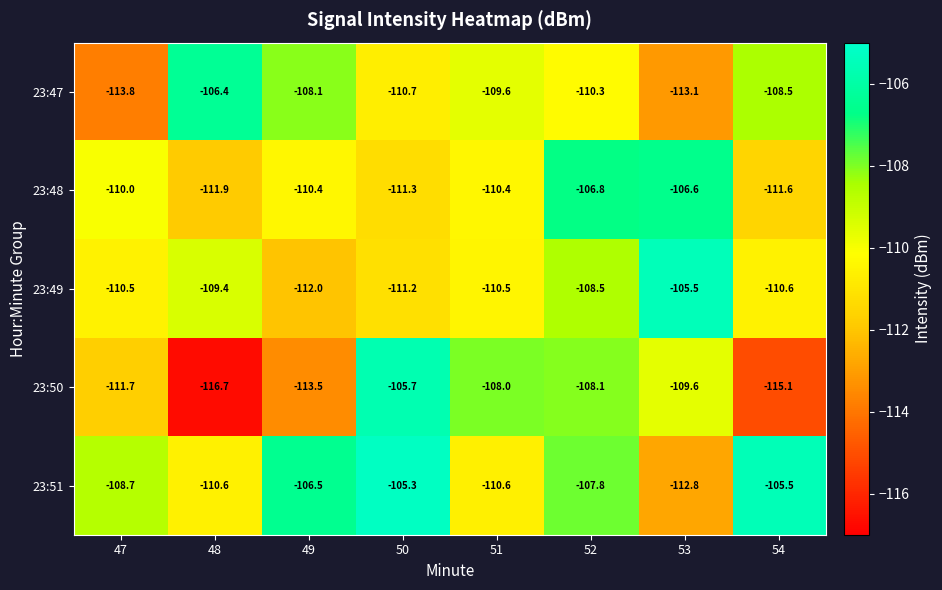

Is it true that 23:47 equals -108.1 at 49?

True